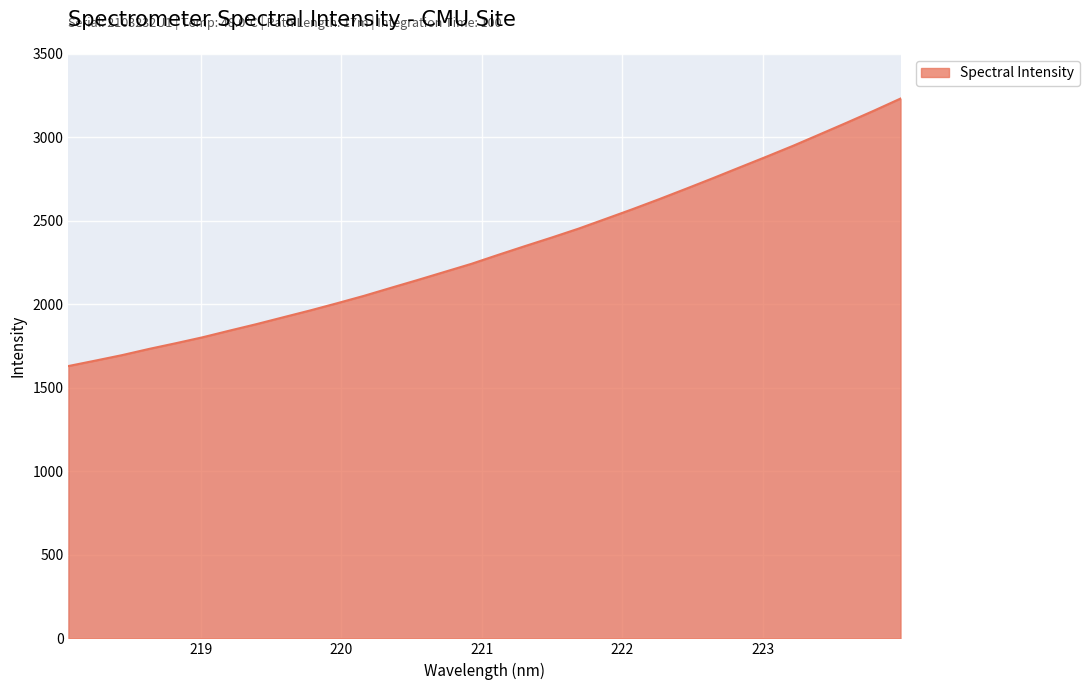

What is the greatest value displayed?

3231.9